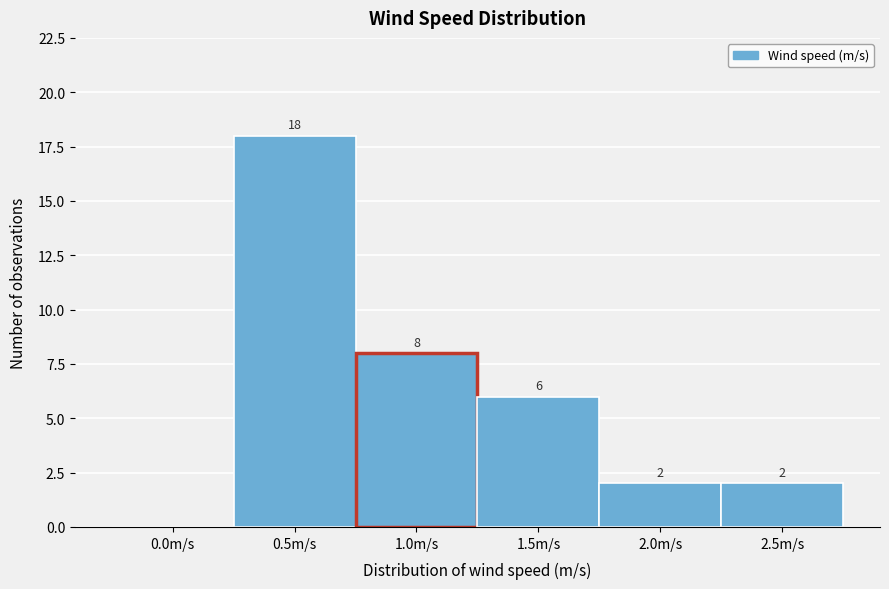

Reading right to left, transcribe all the data shown in this chart.

2.5m/s=2	2.0m/s=2	1.5m/s=6	1.0m/s=8	0.5m/s=18	0.0m/s=0